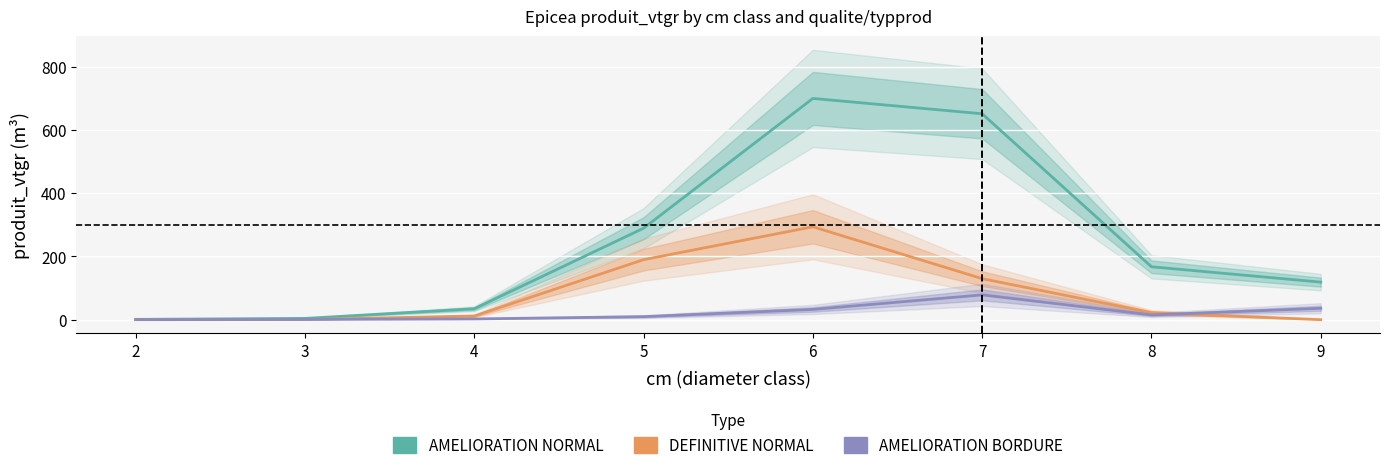

How many data points in AMELIORATION BORDURE are less than 15?

4